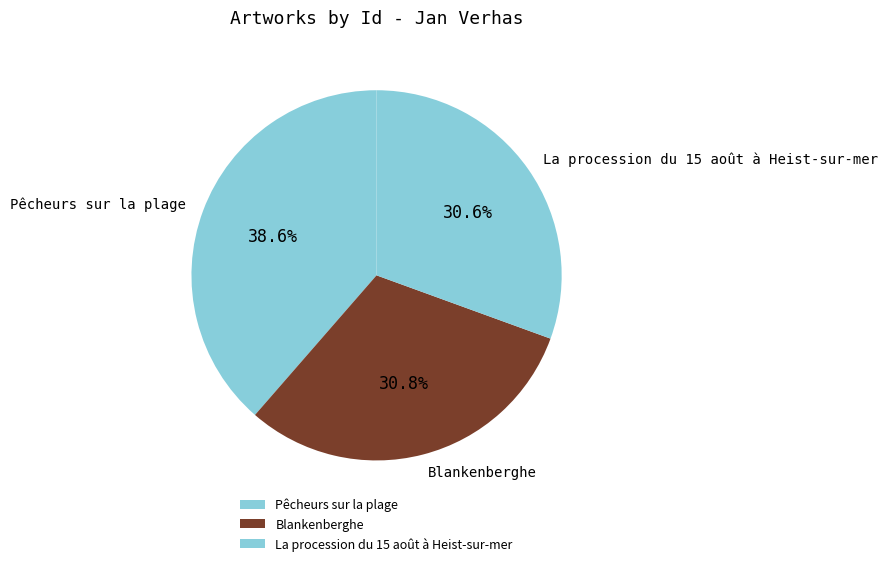

What is the ratio of the value at Blankenberghe to the value at La procession du 15 août à Heist-sur-mer?

1.0